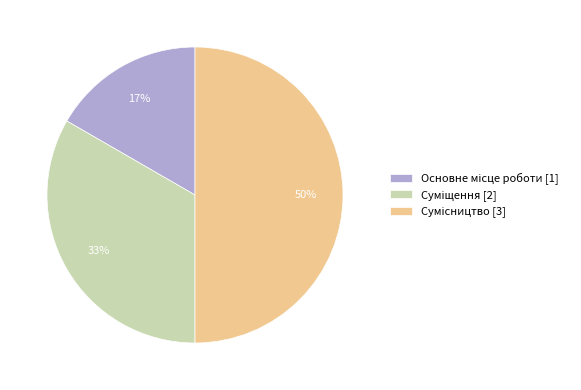

To the nearest percent, what is the difference between the largest and smallest slice percentages?

33%